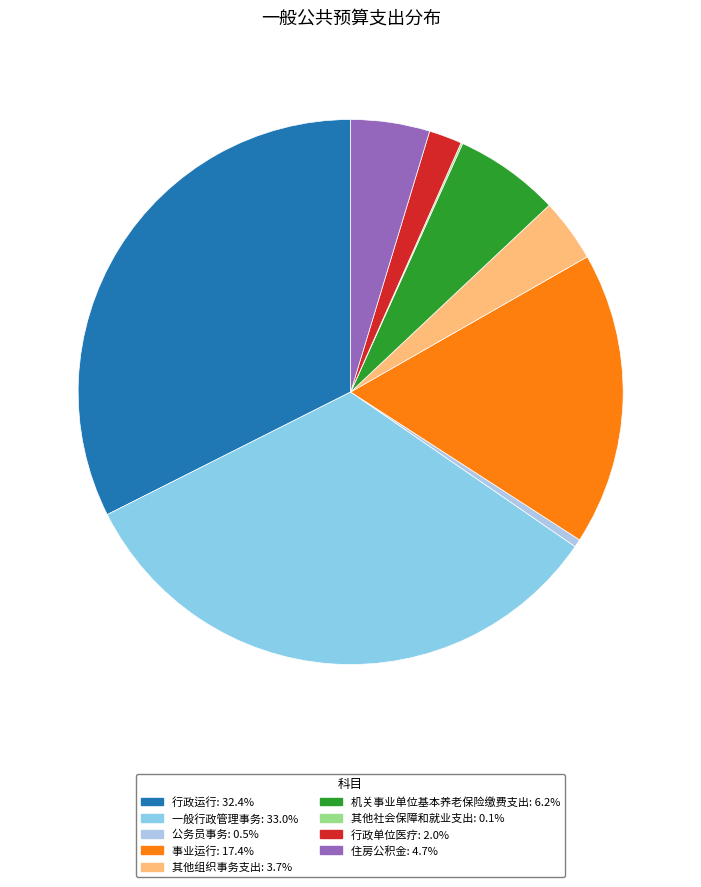

Between 其他社会保障和就业支出 and 事业运行, which is larger?

事业运行